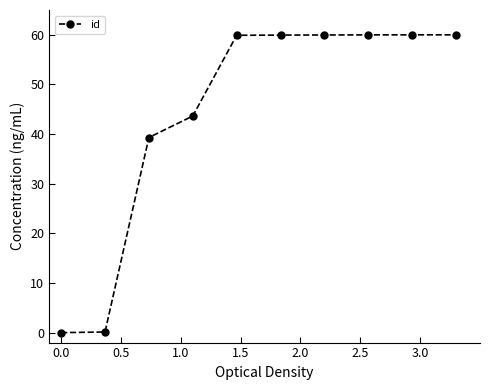

What is the difference between the maximum and minimum values?

60.0